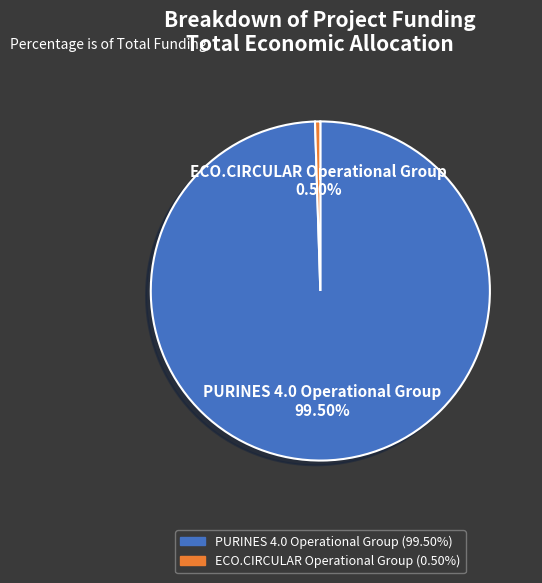

Which category accounts for the majority?

PURINES 4.0 Operational Group